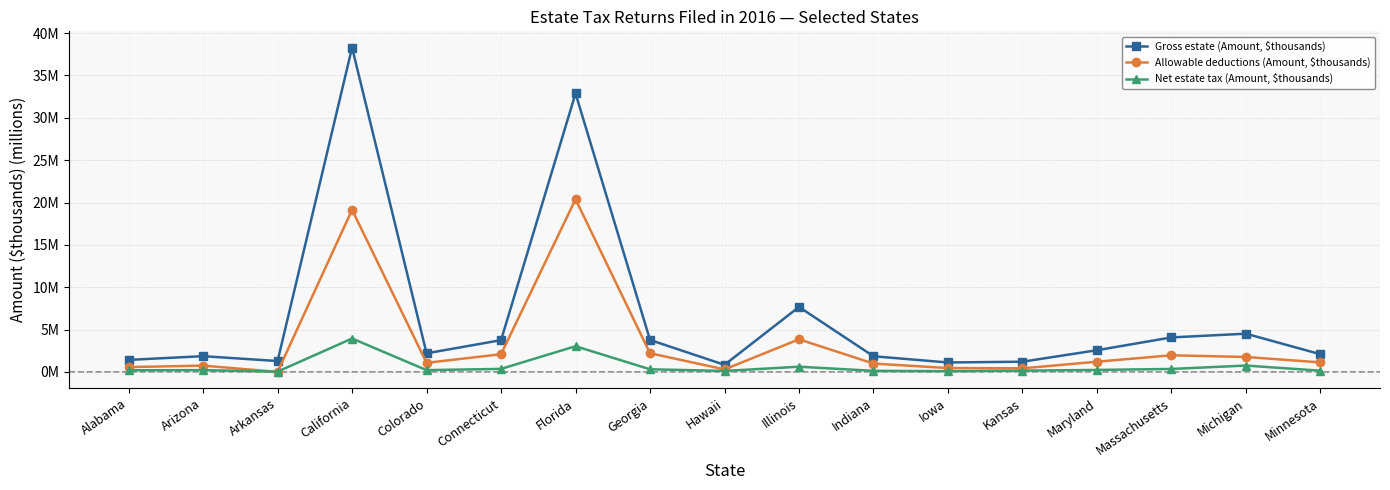

What is the difference between the maximum and minimum values in the Net estate tax (Amount, $thousands) series?

3.9